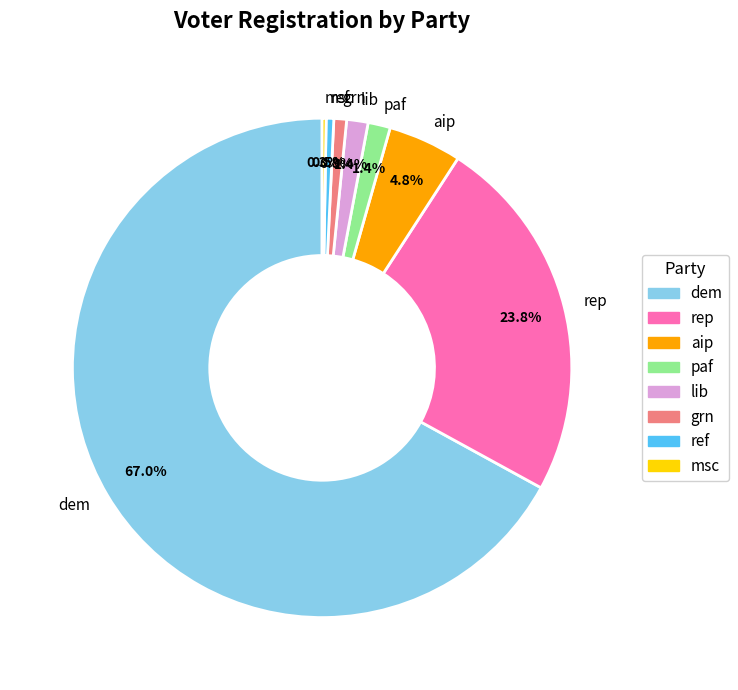

The dem slice represents 54% of the pie. True or false?

False